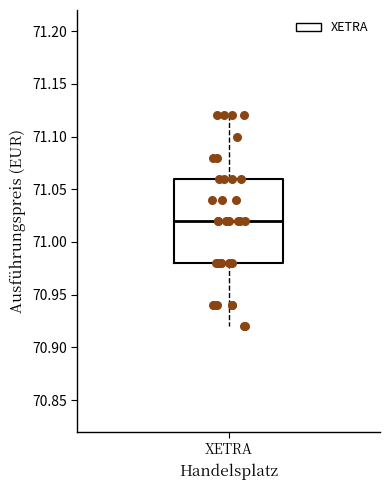

Read this box plot against the y-axis: the position of the median line, the range covered by the box, and the ends of both whiskers. The values are not printed on the chart, so give them approximately, as read against the axis.

median 71.02, box 70.98 to 71.06, whiskers 70.92 to 71.12